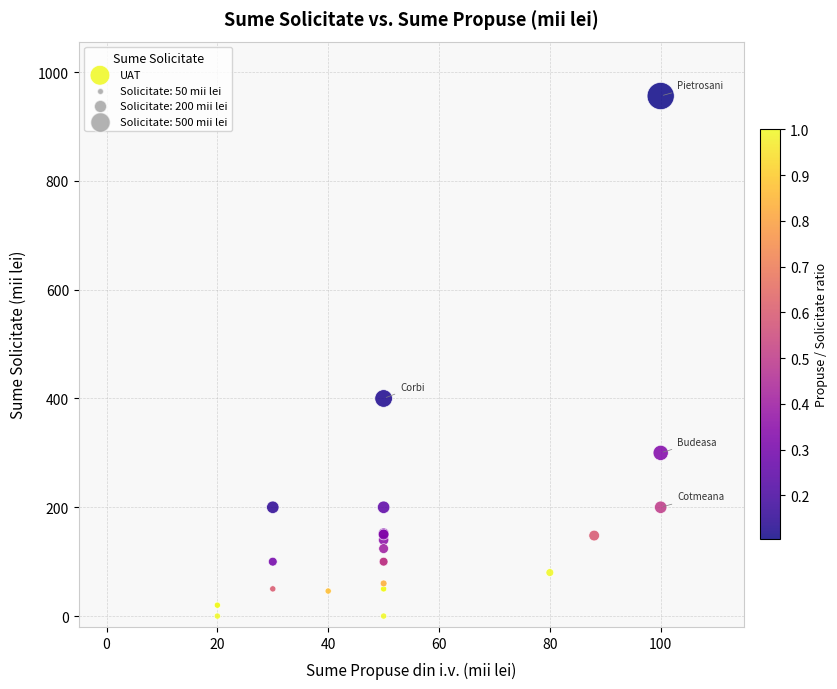

What Y value in the scatter plot is closest to 478?

400